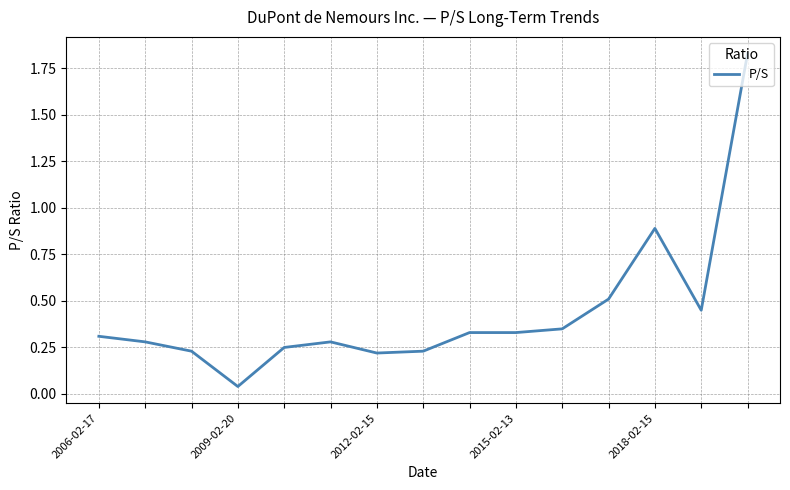

What is the difference between the second highest and minimum values?

0.8